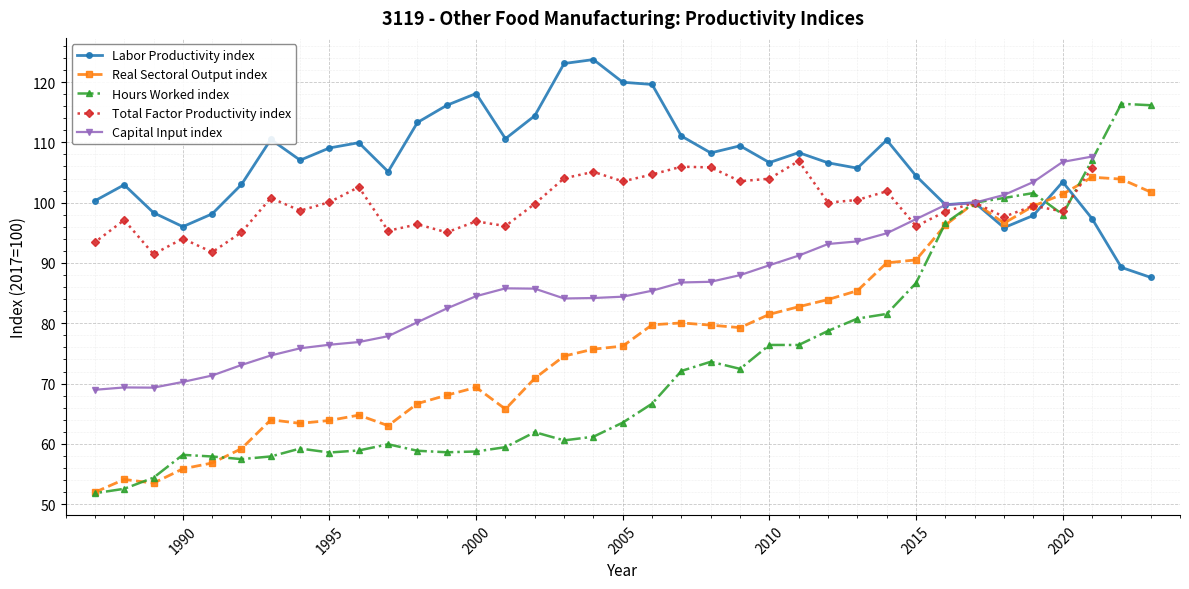

True or false: Real Sectoral Output index has a value of 55.9 at 1990.

True